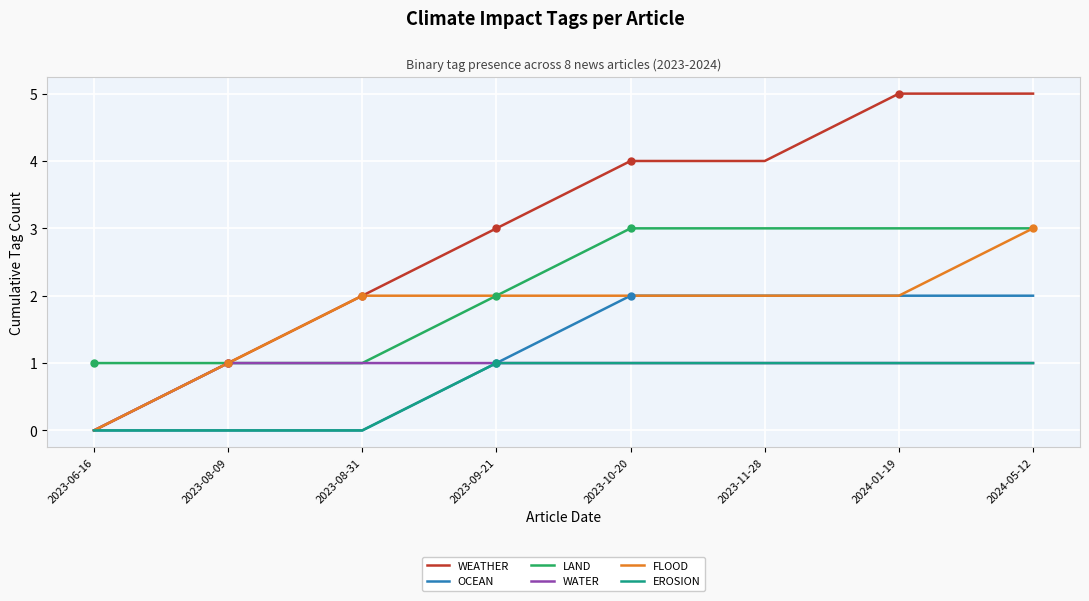

Which series has the largest range (max minus min)?

WEATHER